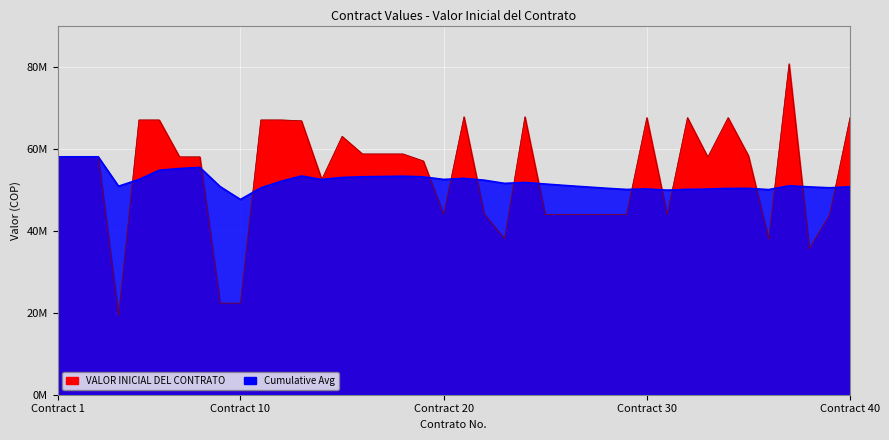

Is the value of Cumulative Avg at 28 greater than the value of VALOR INICIAL DEL CONTRATO at 20?

Yes